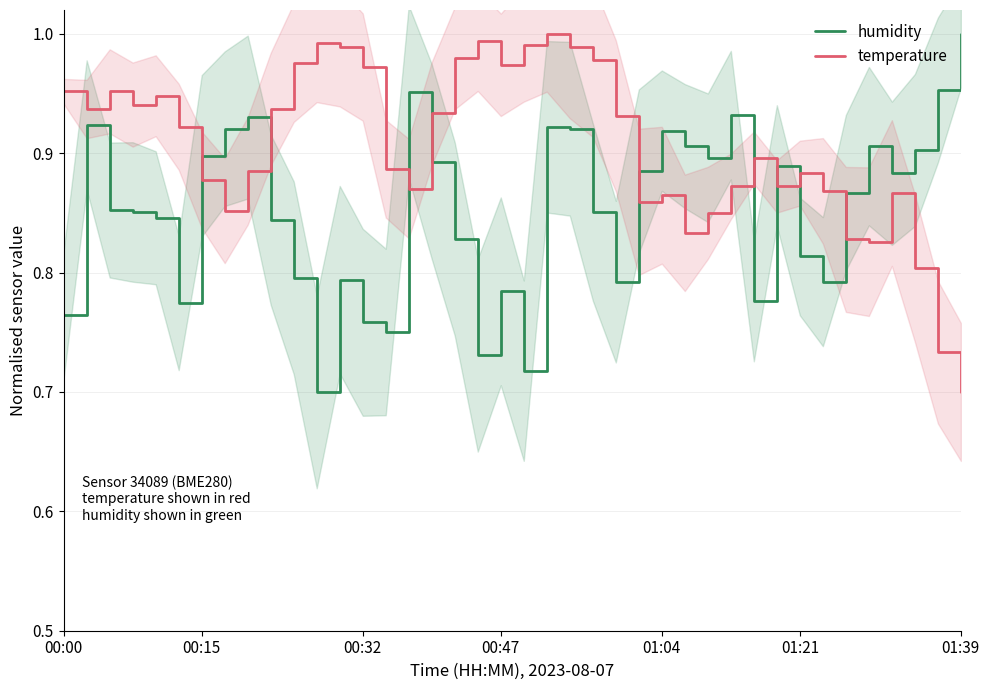

Is it true that humidity equals 0.3 at 01:21?

False